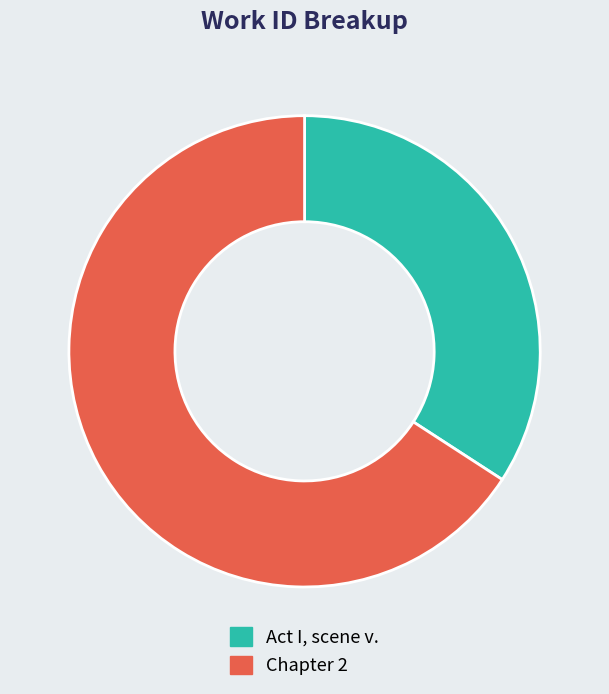

Which category has the biggest portion of the pie?

Chapter 2